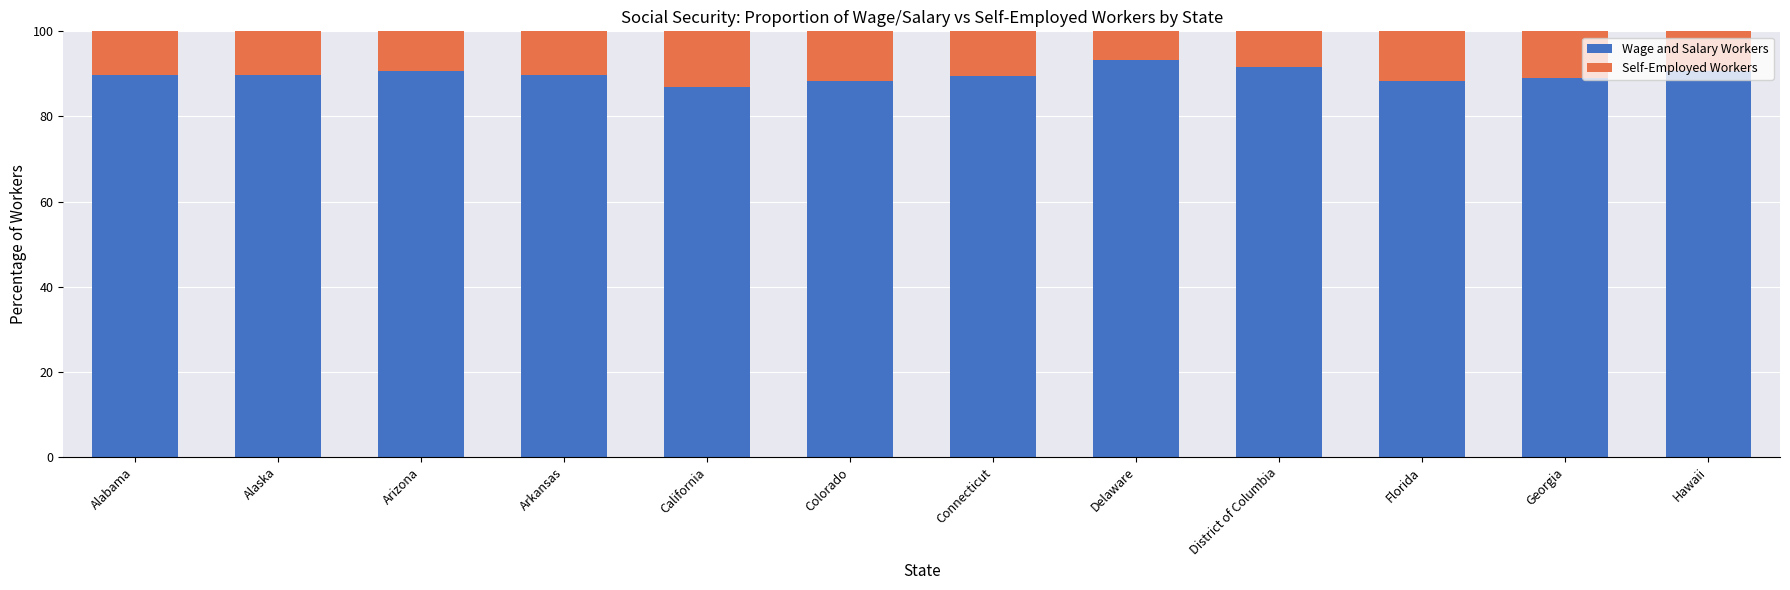

What is the minimum value for Wage and Salary Workers?

87.0